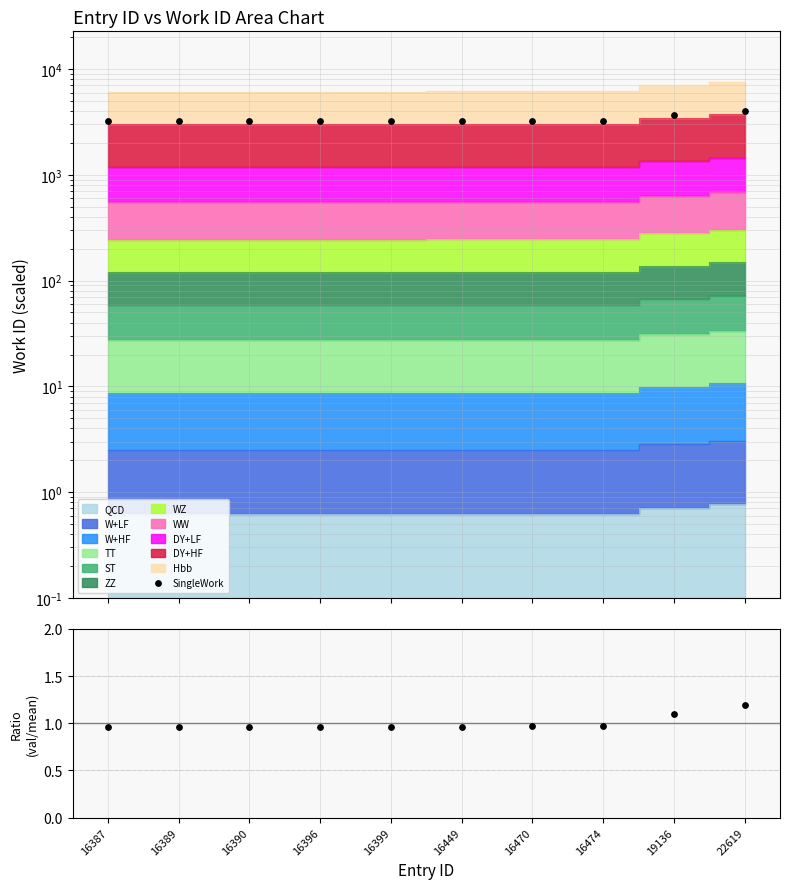

At how many categories does at least one series exceed 2276?

10